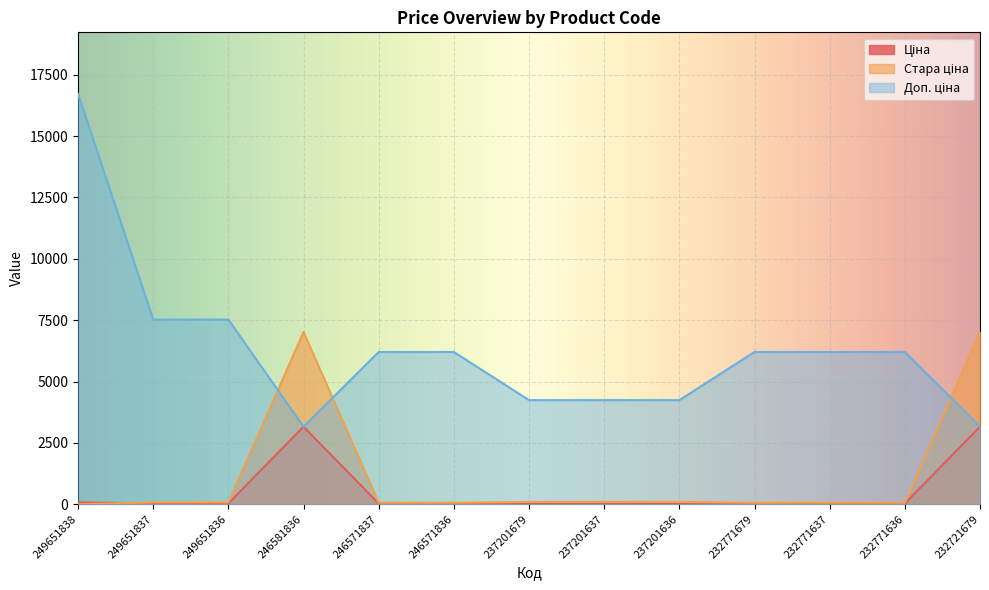

What is the value of the Стара ціна point at the 6th from the left?

61.3